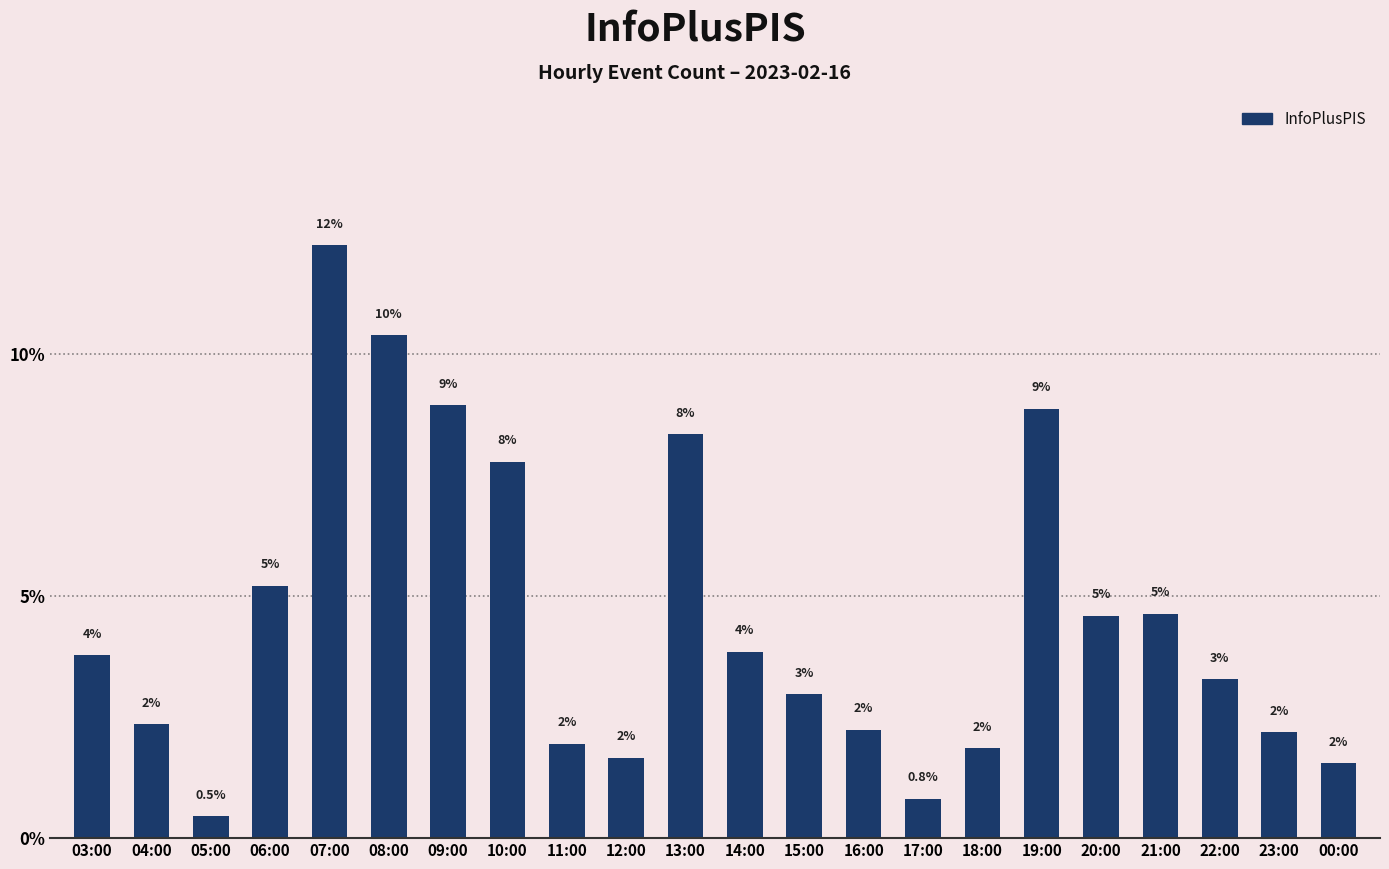

What is the label of the 10th bar from the left?

12:00